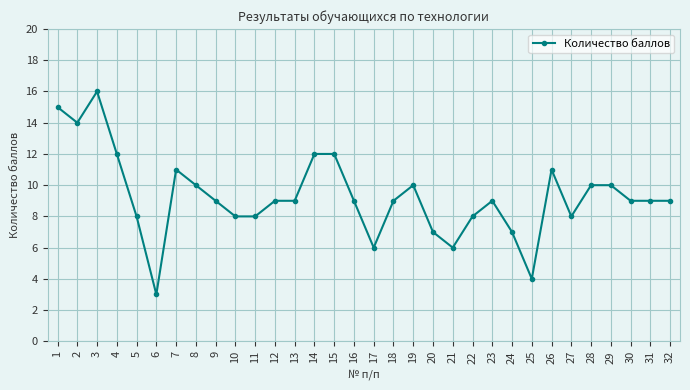

Reading right to left, list all the values displayed in this chart.

9	9	9	10	10	8	11	4	7	9	8	6	7	10	9	6	9	12	12	9	9	8	8	9	10	11	3	8	12	16	14	15